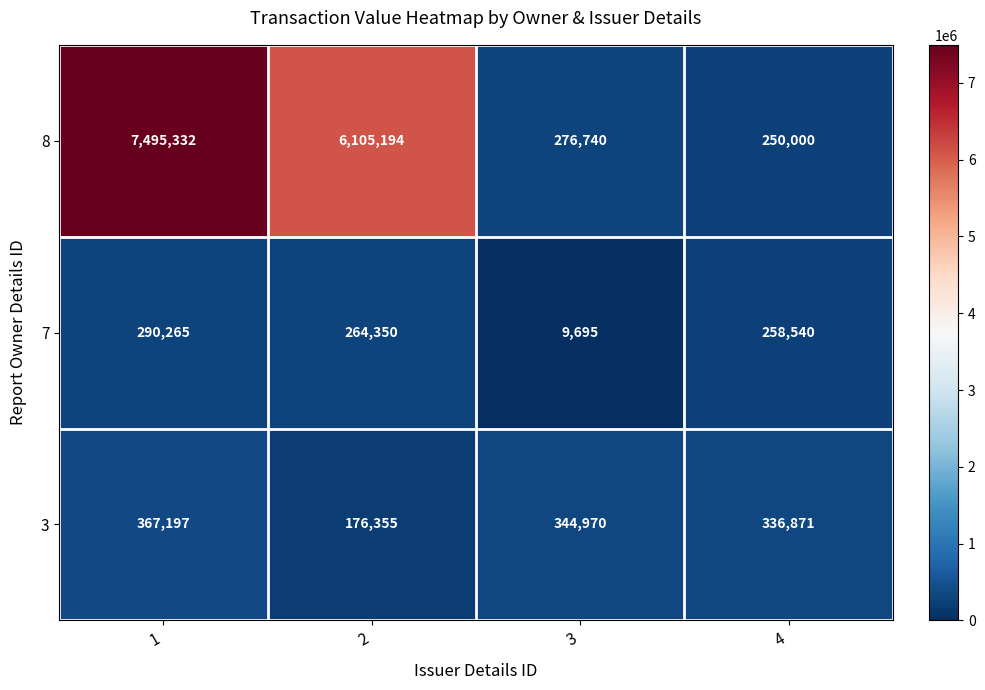

What is the smallest value displayed?

9695